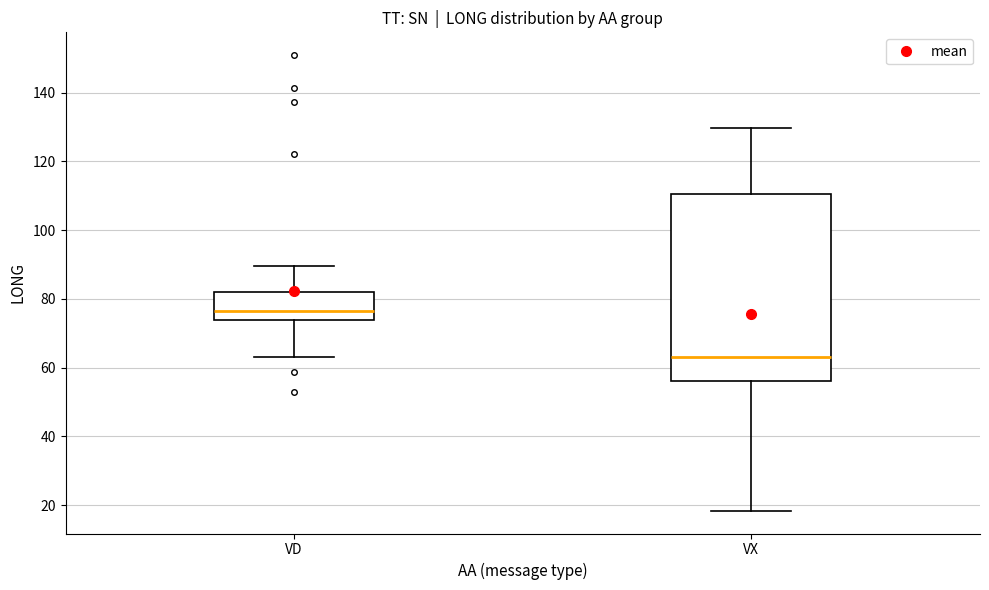

Reading left to right, read every box against the y-axis: the position of its median line, the range the box covers, and the ends of its whiskers. The values are not printed on the chart, so give them approximately, as read against the axis.

VD: median 76, box 74 to 82, whiskers 64 to 90
VX: median 64, box 56 to 110, whiskers 18 to 130